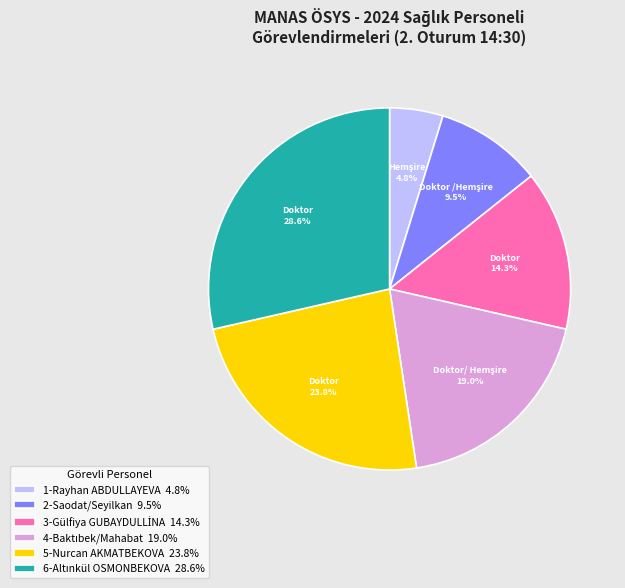

How many segments does this pie chart have?

6